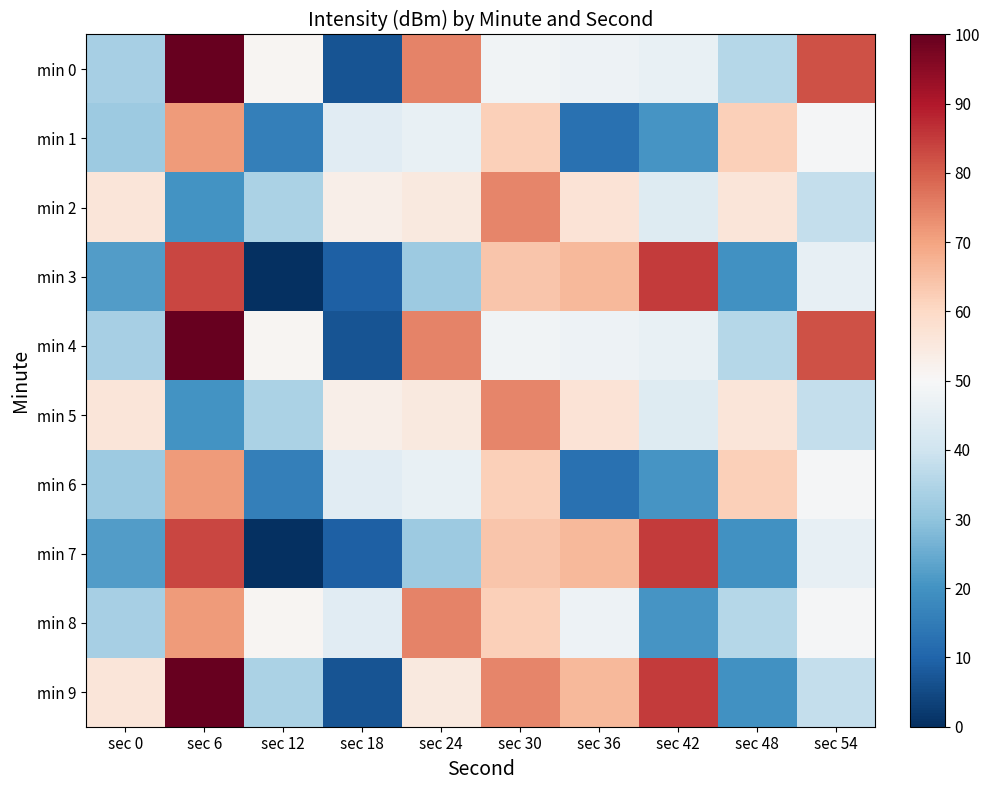

What is the difference between the highest and lowest values at sec 24?

43.2